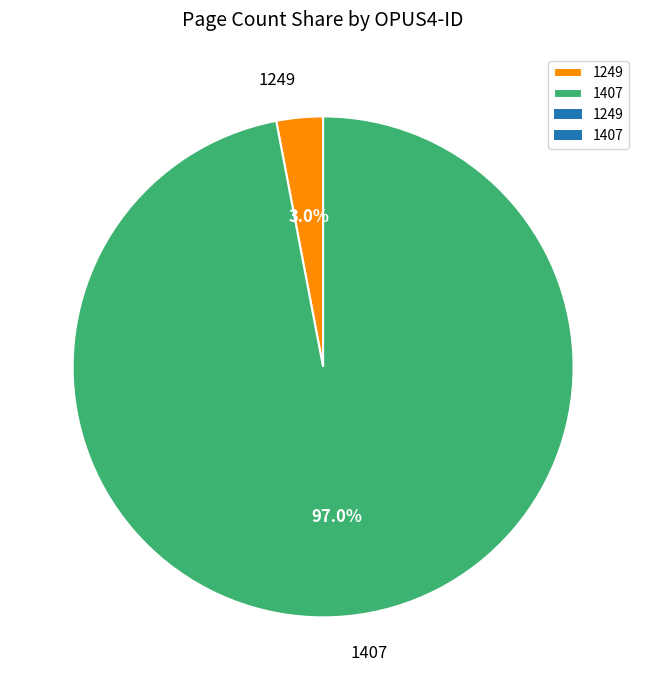

Rank the categories by value from lowest to highest.

1249, 1407